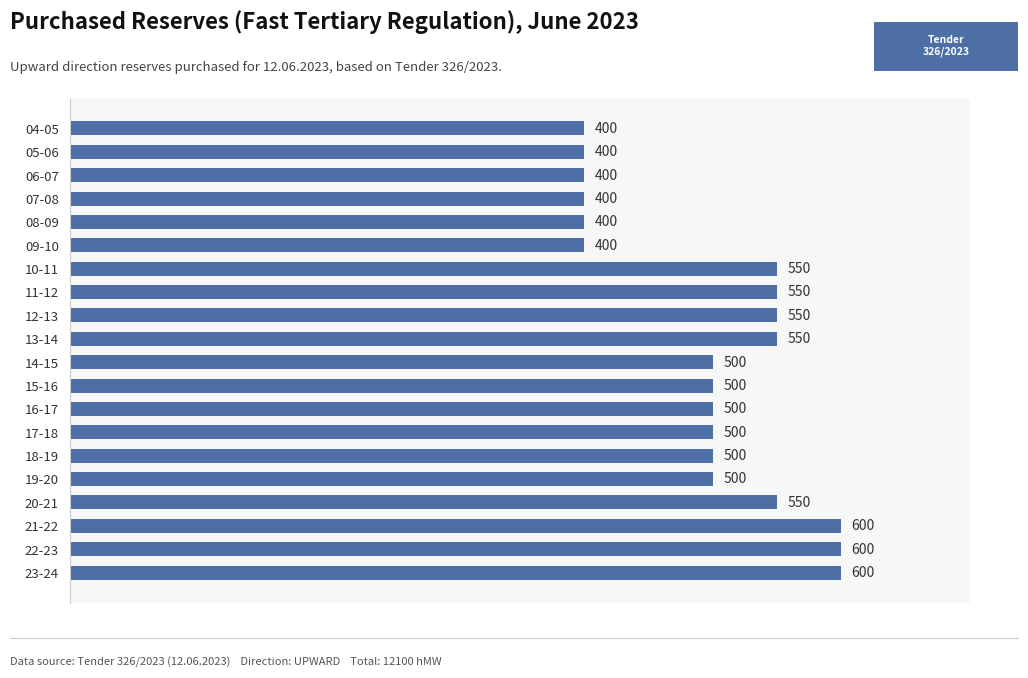

What is the smallest value displayed?

400